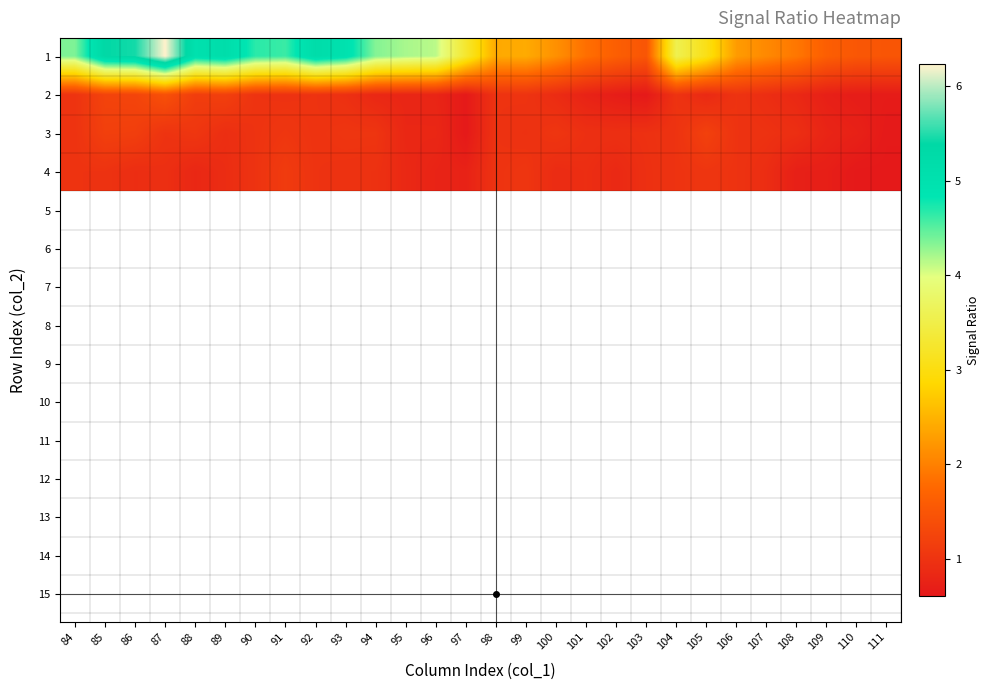

Between 95 and 96, which is larger?

95